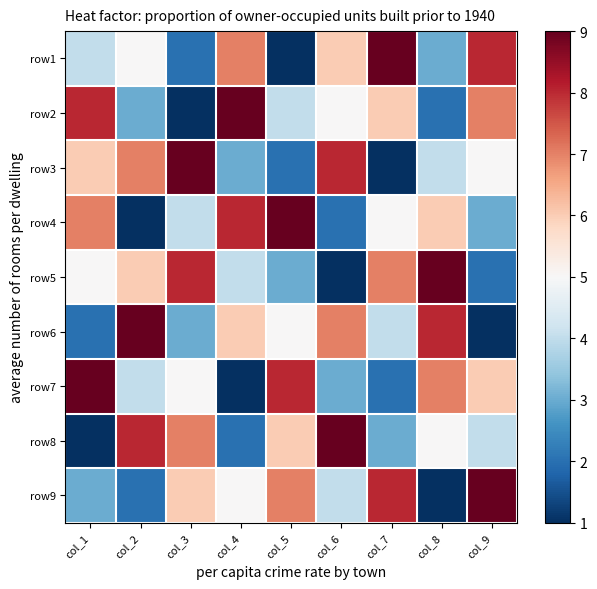

What is the total value across all series at col_9?

45